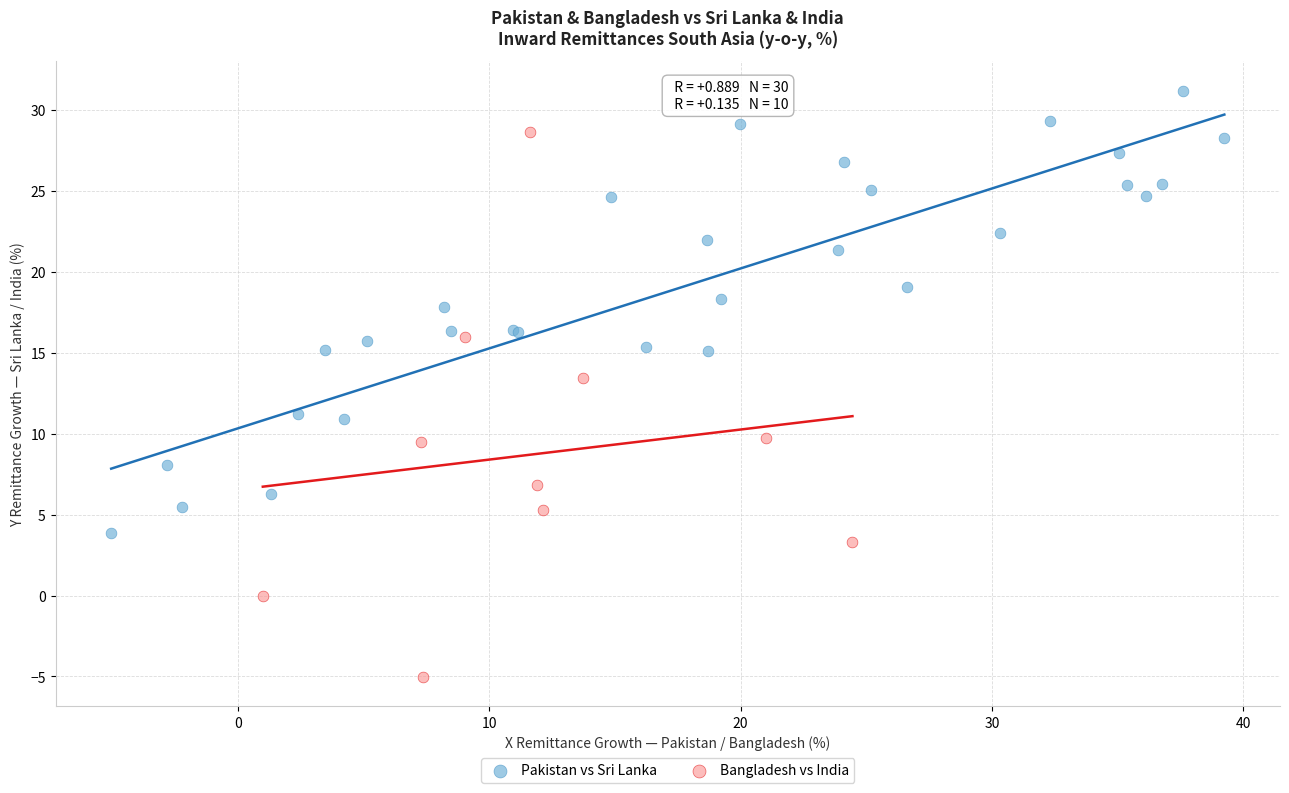

Which series reaches the minimum Y coordinate?

Bangladesh vs India